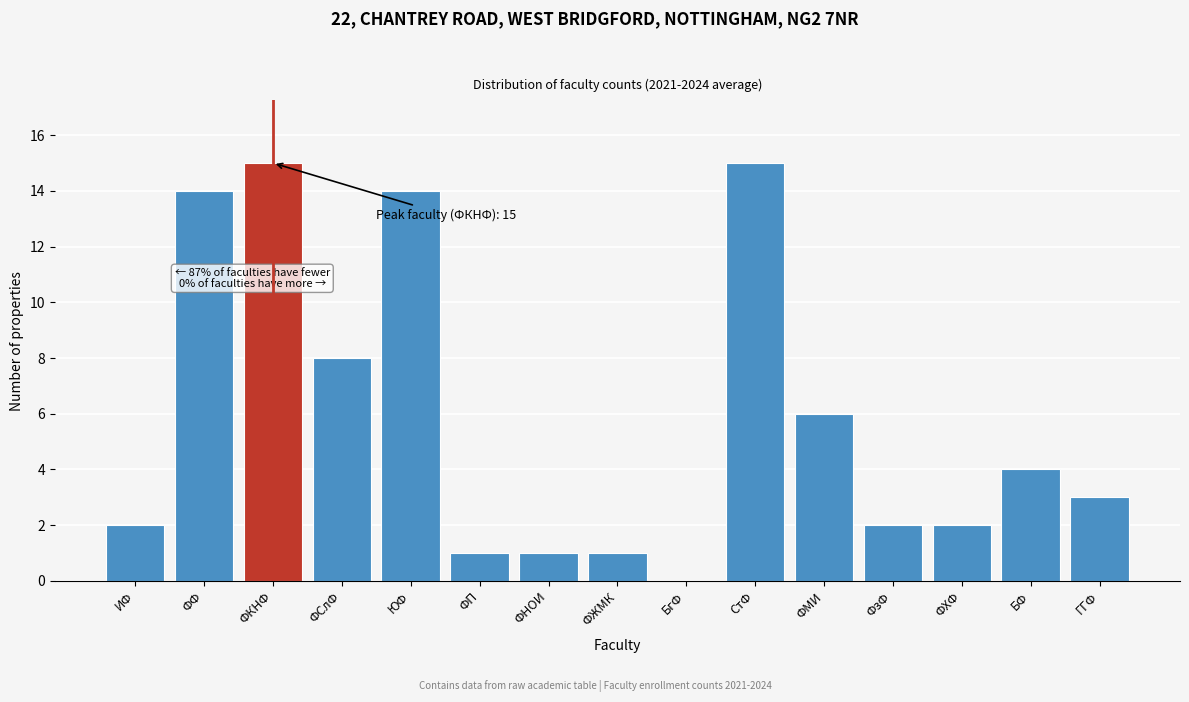

Reading left to right, transcribe all the data shown in this chart.

ИФ=2	ФФ=14	ФКНФ=15	ФСлФ=8	ЮФ=14	ФП=1	ФНОИ=1	ФЖМК=1	БгФ=0	СтФ=15	ФМИ=6	ФзФ=2	ФХФ=2	БФ=4	ГГФ=3